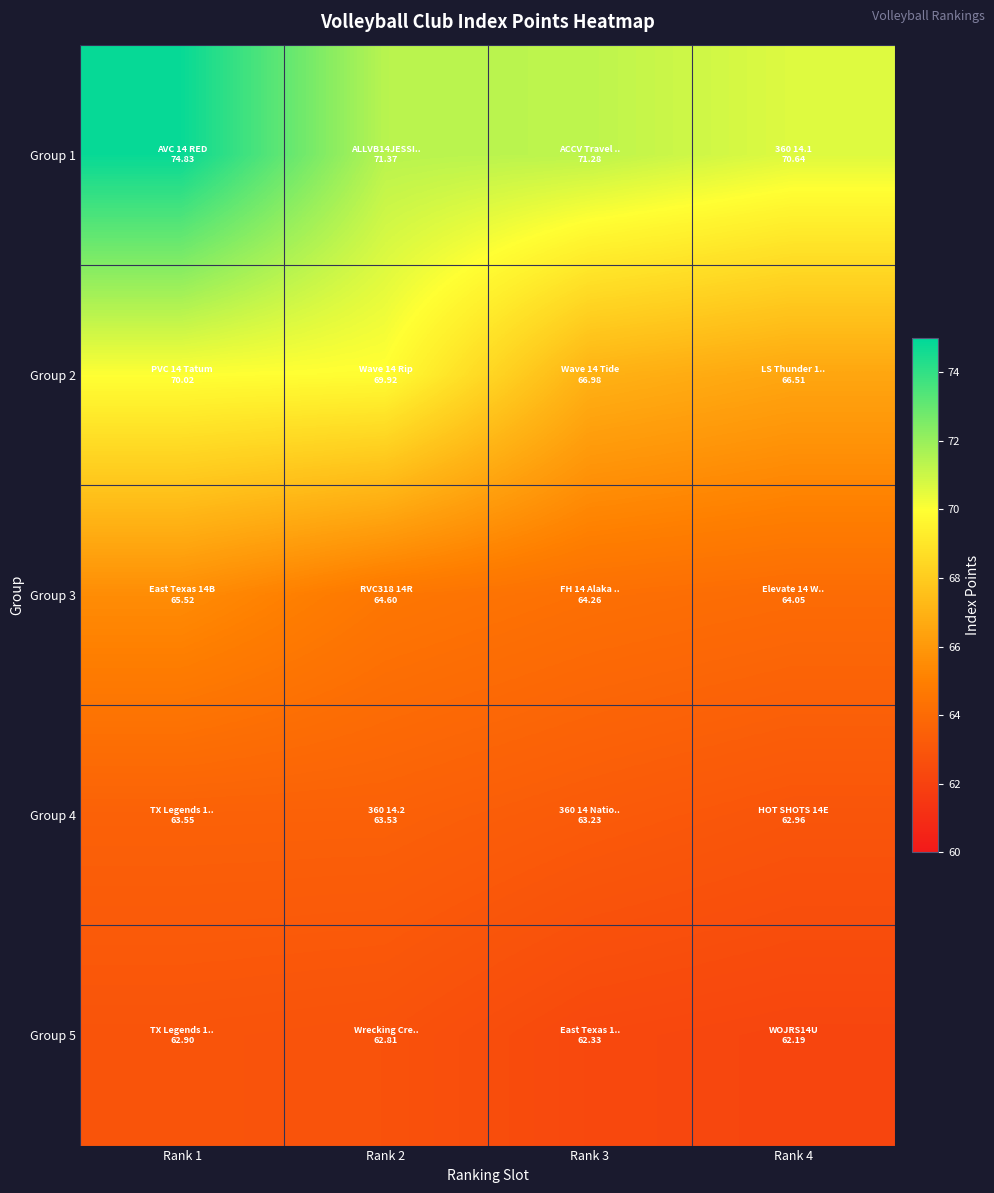

Reading right to left, list all the values displayed in this chart.

Group 1: Rank 4=70.6	Rank 3=71.3	Rank 2=71.4	Rank 1=74.8
Group 2: Rank 4=66.5	Rank 3=67.0	Rank 2=69.9	Rank 1=70.0
Group 3: Rank 4=64.0	Rank 3=64.3	Rank 2=64.6	Rank 1=65.5
Group 4: Rank 4=63.0	Rank 3=63.2	Rank 2=63.5	Rank 1=63.6
Group 5: Rank 4=62.2	Rank 3=62.3	Rank 2=62.8	Rank 1=62.9